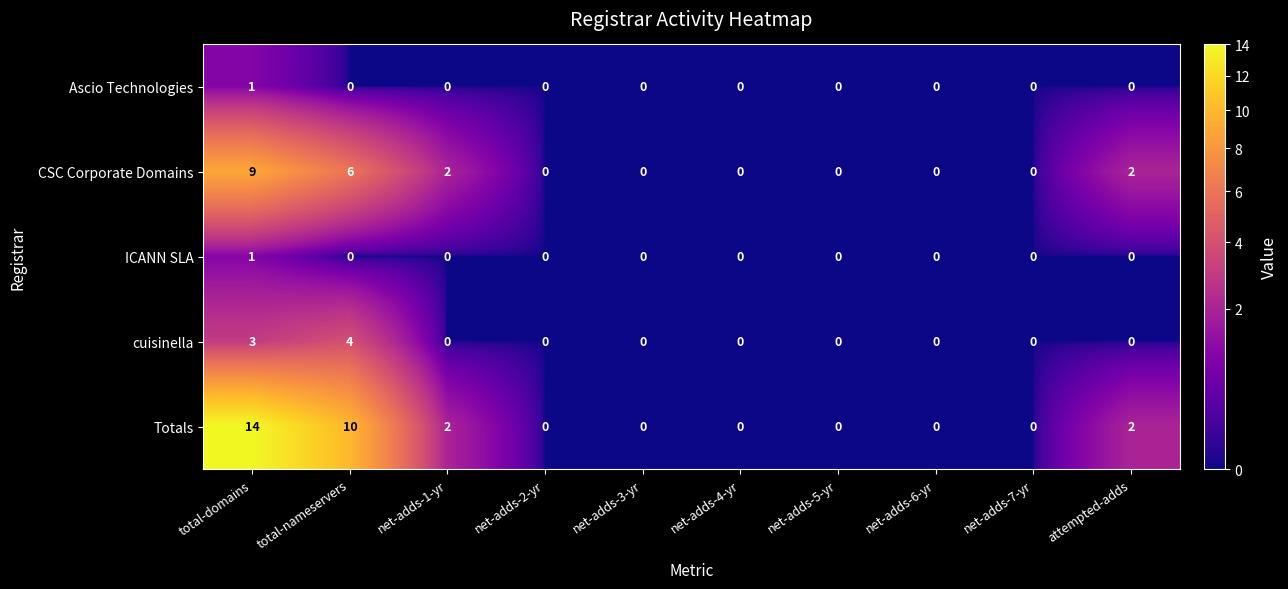

Which series has the largest total across all categories?

Totals